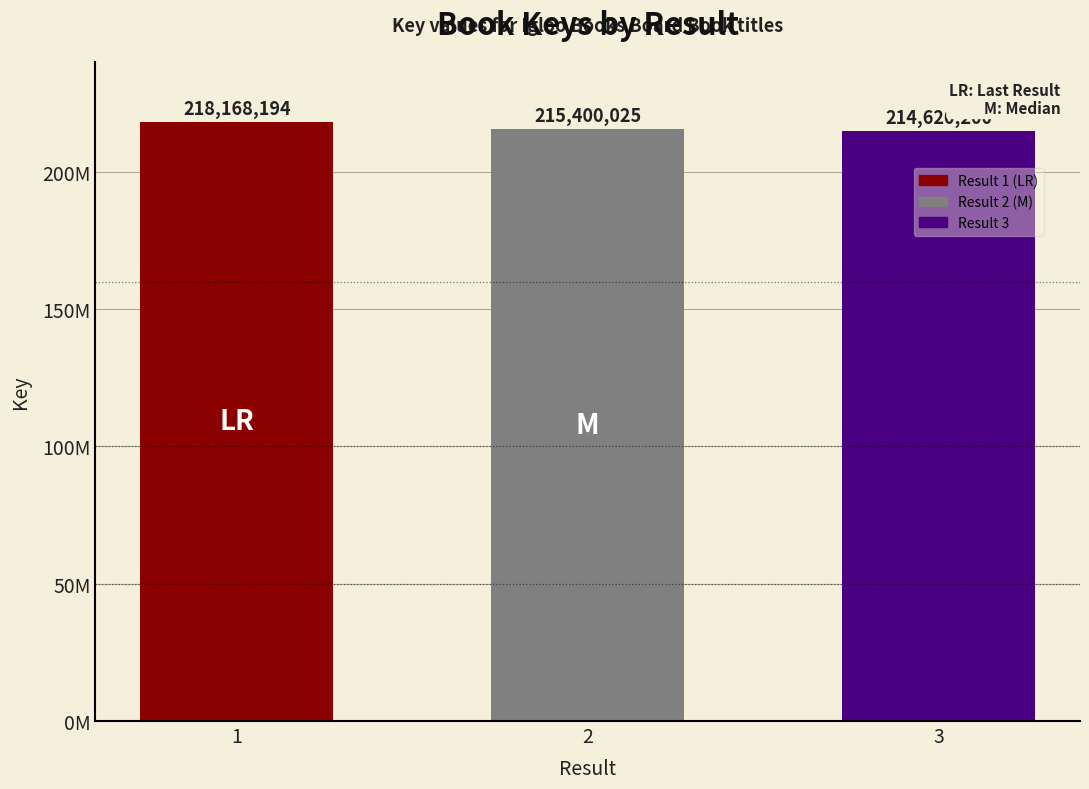

What is the average value?

216062806